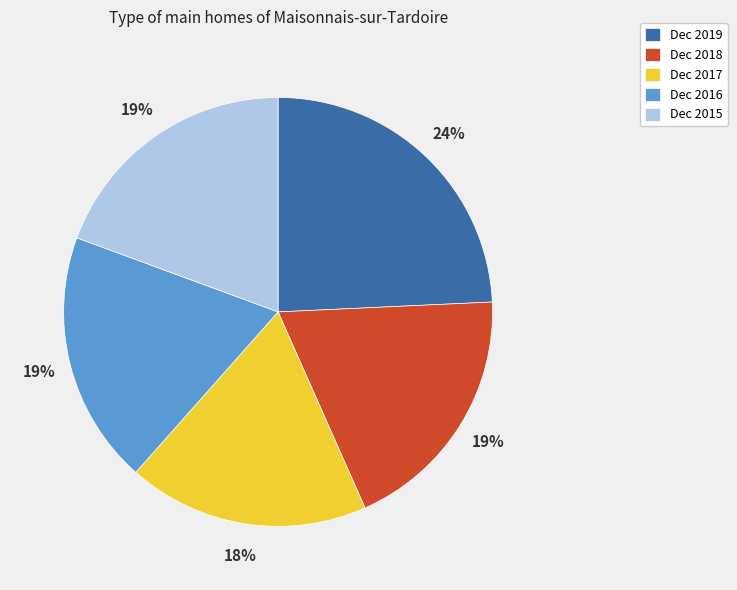

Which category has the biggest portion of the pie?

Dec 2019